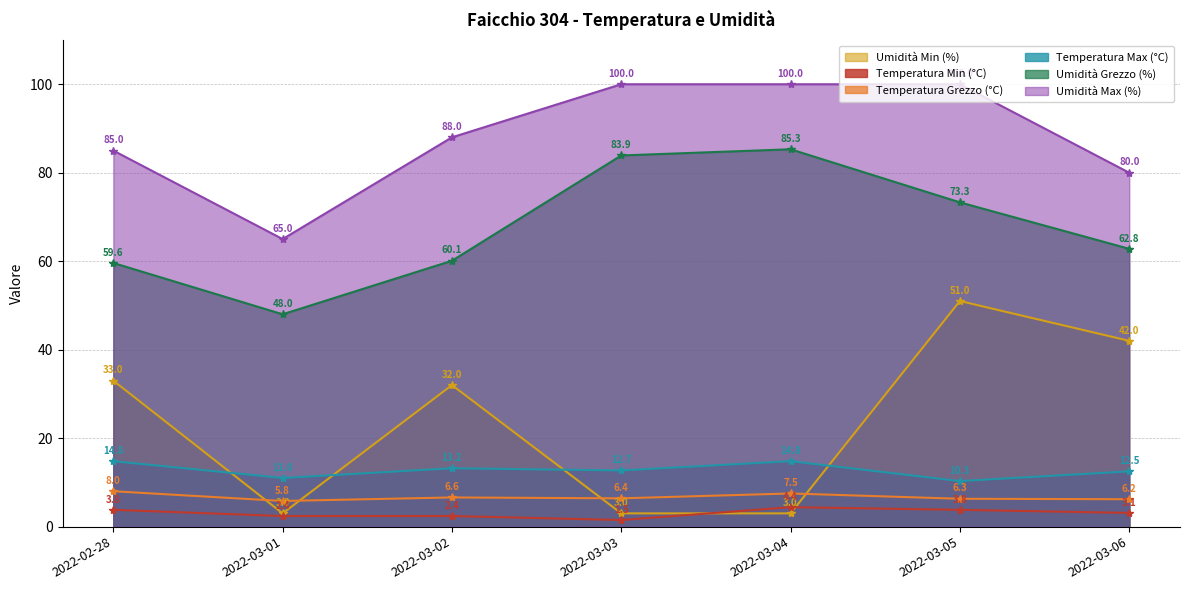

True or false: Temperatura Min (°C) and Umidità Grezzo (%) intersect in this chart.

False